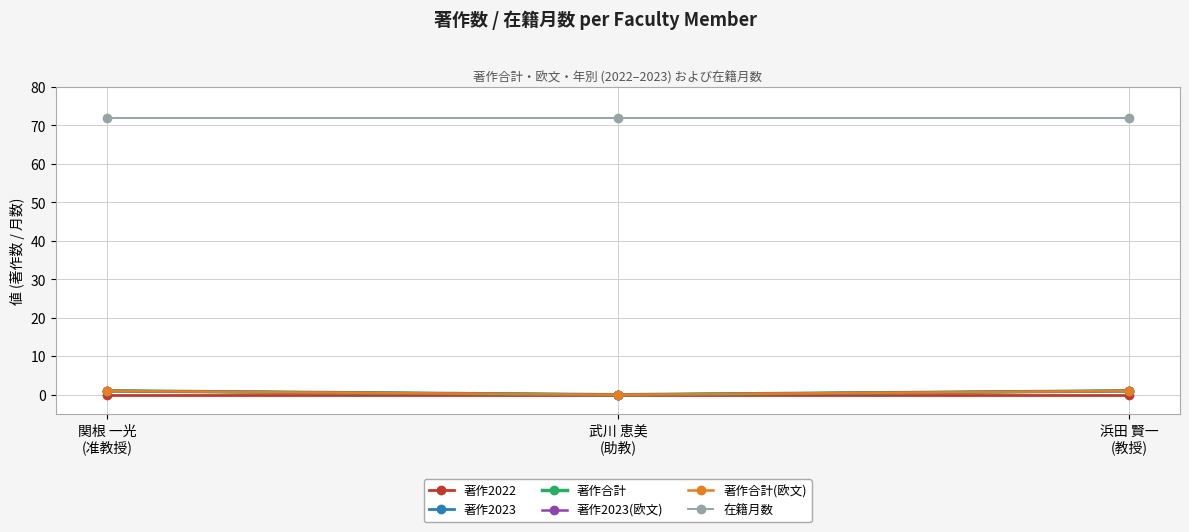

At how many categories does at least one series exceed 15?

3